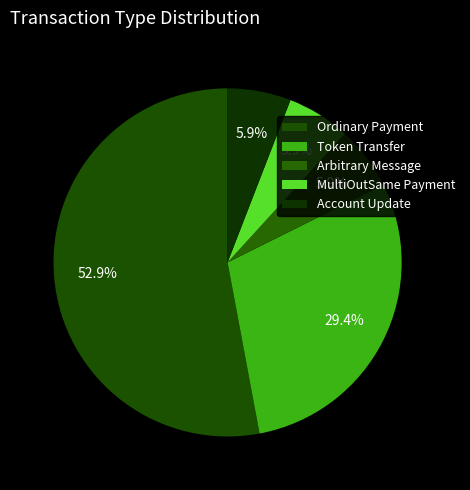

Is Ordinary Payment the majority of the pie?

Yes